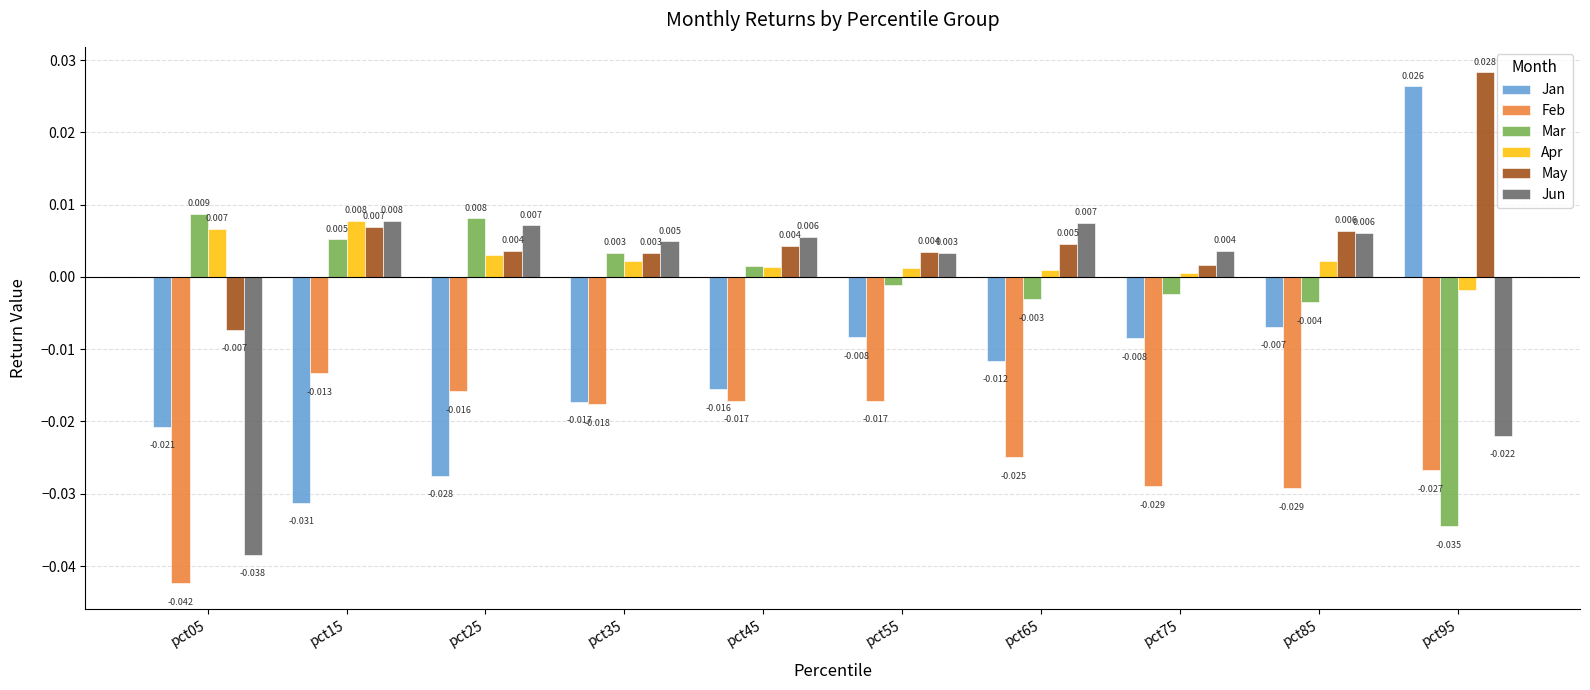

Which series changed the most between pct15 and pct95?

Jan